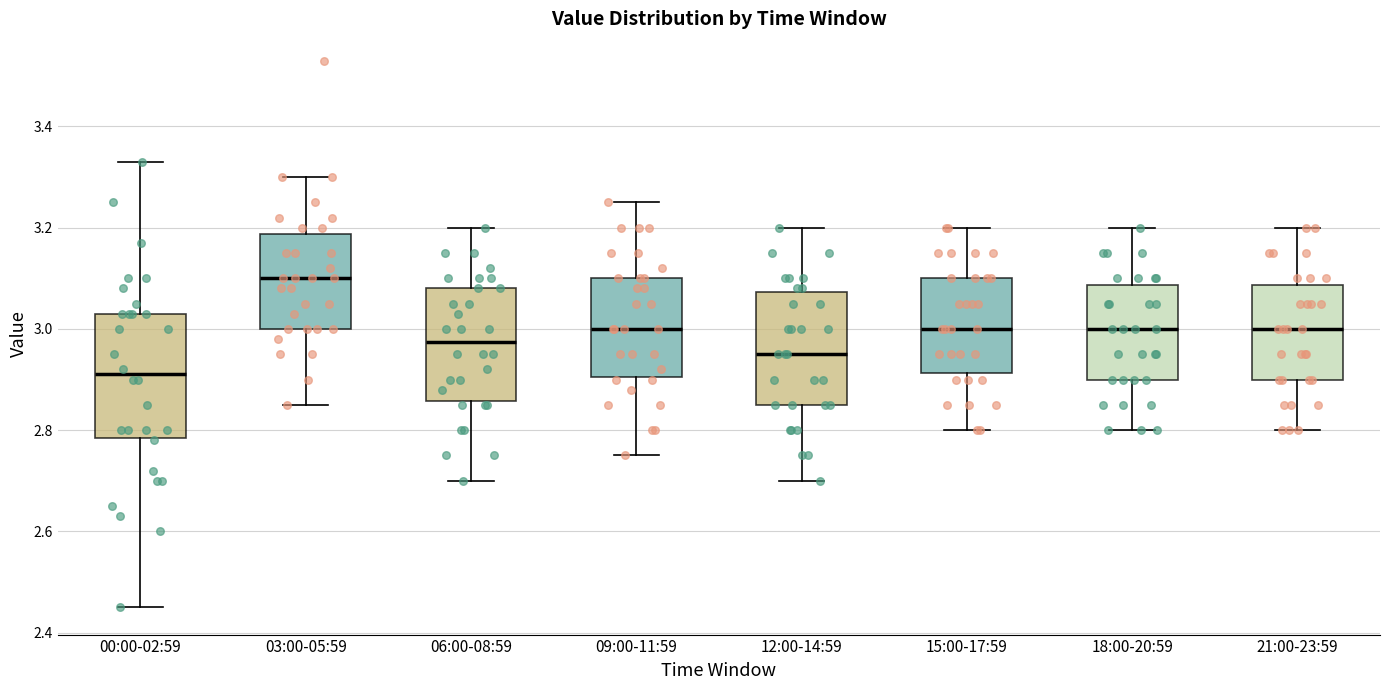

Reading left to right, transcribe this box plot: for each box, give where its median line is, the range the box spans, and where its two whiskers end, as read against the y-axis. The values are not printed on the chart, so give them approximately, as read against the axis.

00:00-02:59: median 2.92, box 2.78 to 3.04, whiskers 2.46 to 3.34
03:00-05:59: median 3.10, box 3.00 to 3.18, whiskers 2.86 to 3.30
06:00-08:59: median 2.98, box 2.86 to 3.08, whiskers 2.70 to 3.20
09:00-11:59: median 3.00, box 2.90 to 3.10, whiskers 2.76 to 3.26
12:00-14:59: median 2.96, box 2.86 to 3.08, whiskers 2.70 to 3.20
15:00-17:59: median 3.00, box 2.92 to 3.10, whiskers 2.80 to 3.20
18:00-20:59: median 3.00, box 2.90 to 3.08, whiskers 2.80 to 3.20
21:00-23:59: median 3.00, box 2.90 to 3.08, whiskers 2.80 to 3.20